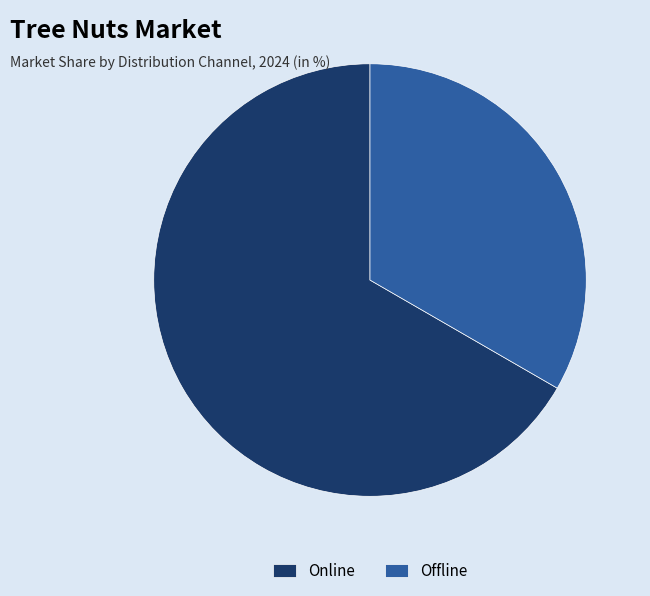

How many slices are in this pie chart?

2